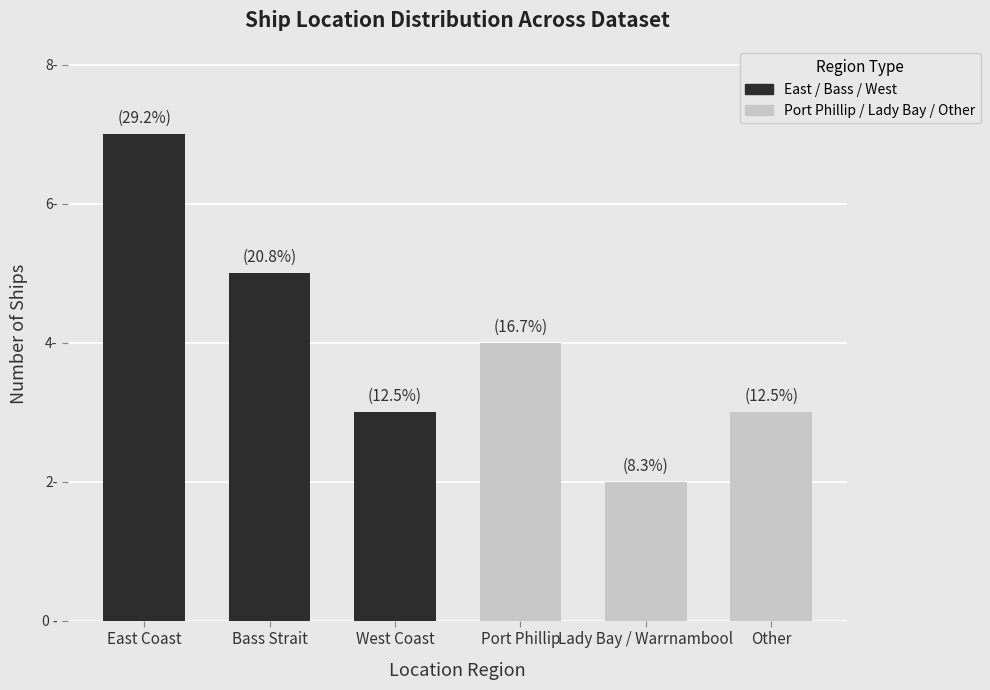

Rank the categories by value from lowest to highest.

Lady Bay / Warrnambool, West Coast, Other, Port Phillip, Bass Strait, East Coast